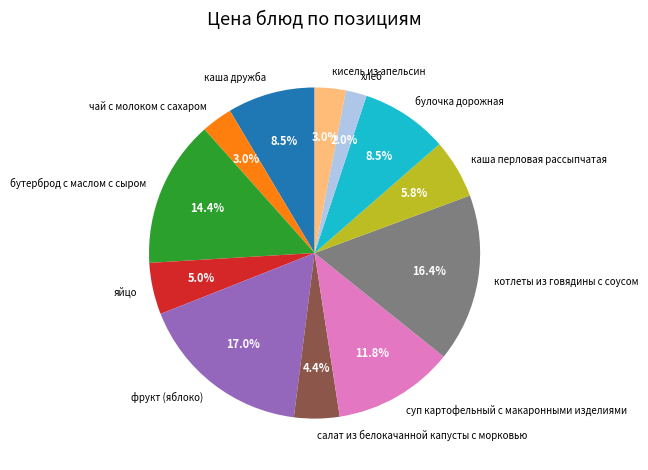

What is the ratio of the value at булочка дорожная to the value at хлеб?

4.2